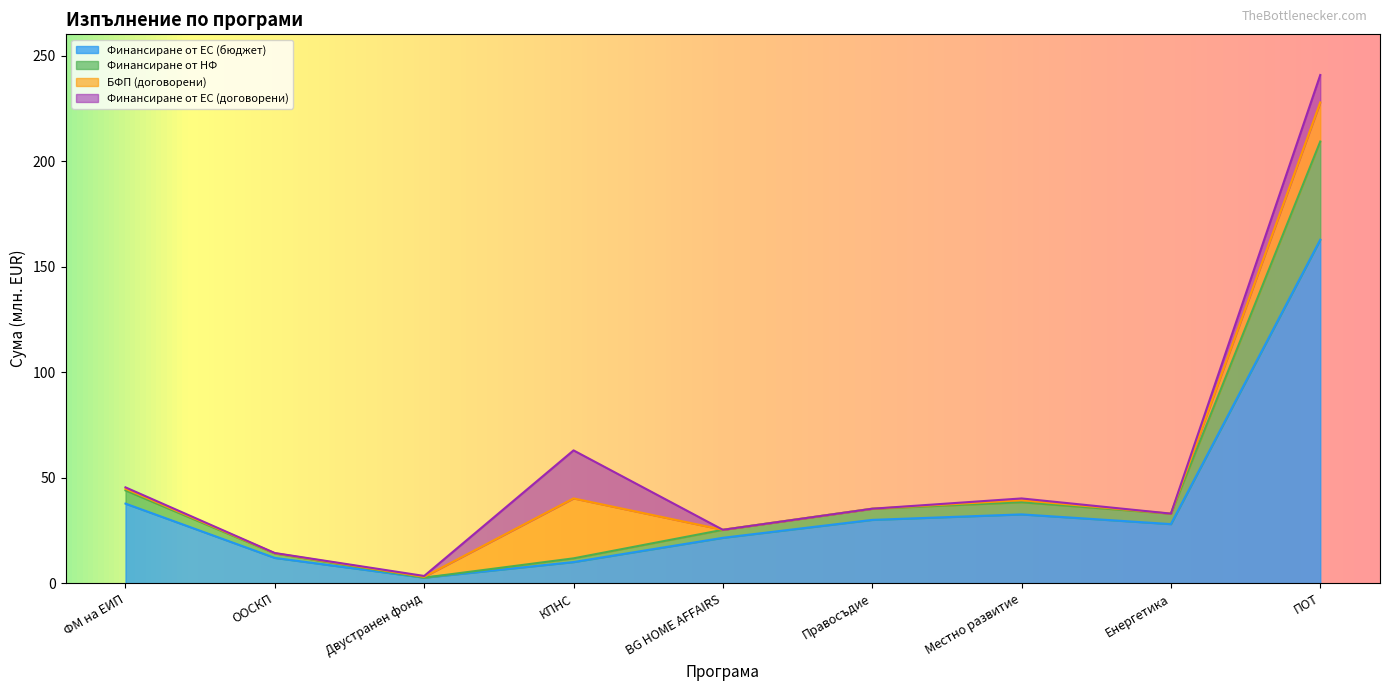

What is the label of the 2nd point from the left?

ООСКП